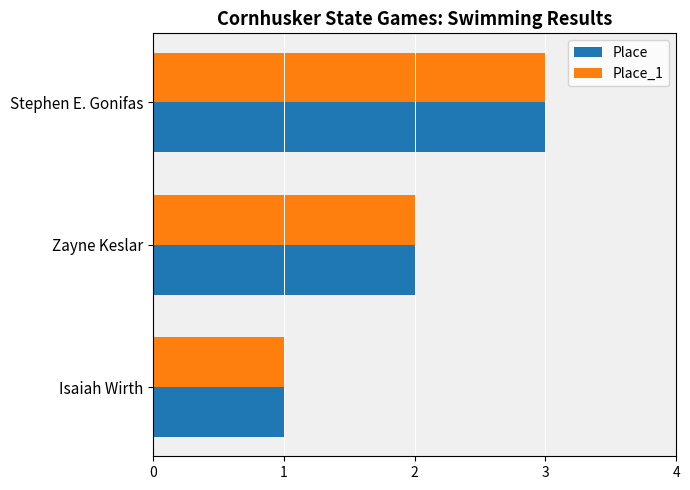

At which category does the chart reach its minimum across all series?

Isaiah Wirth